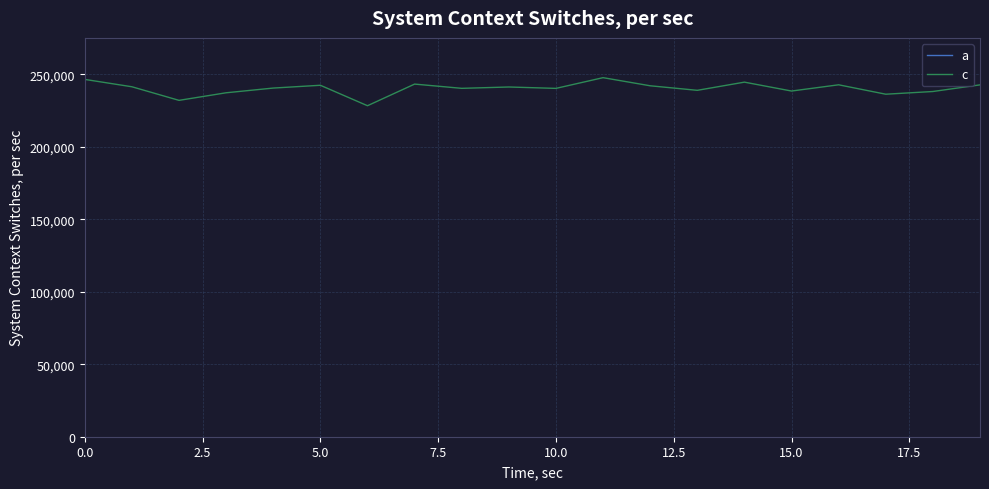

What is the average value of the c series?

240155.0